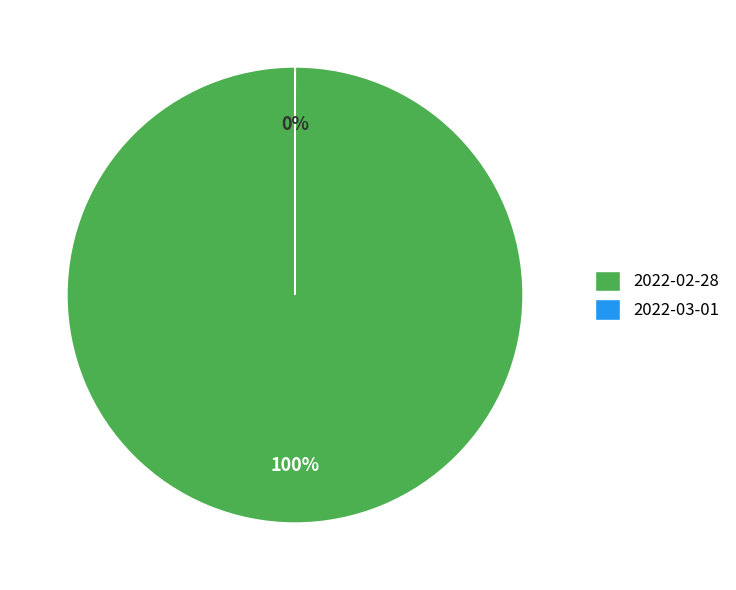

To the nearest percent, what is the difference between the largest and smallest slice percentages?

100%